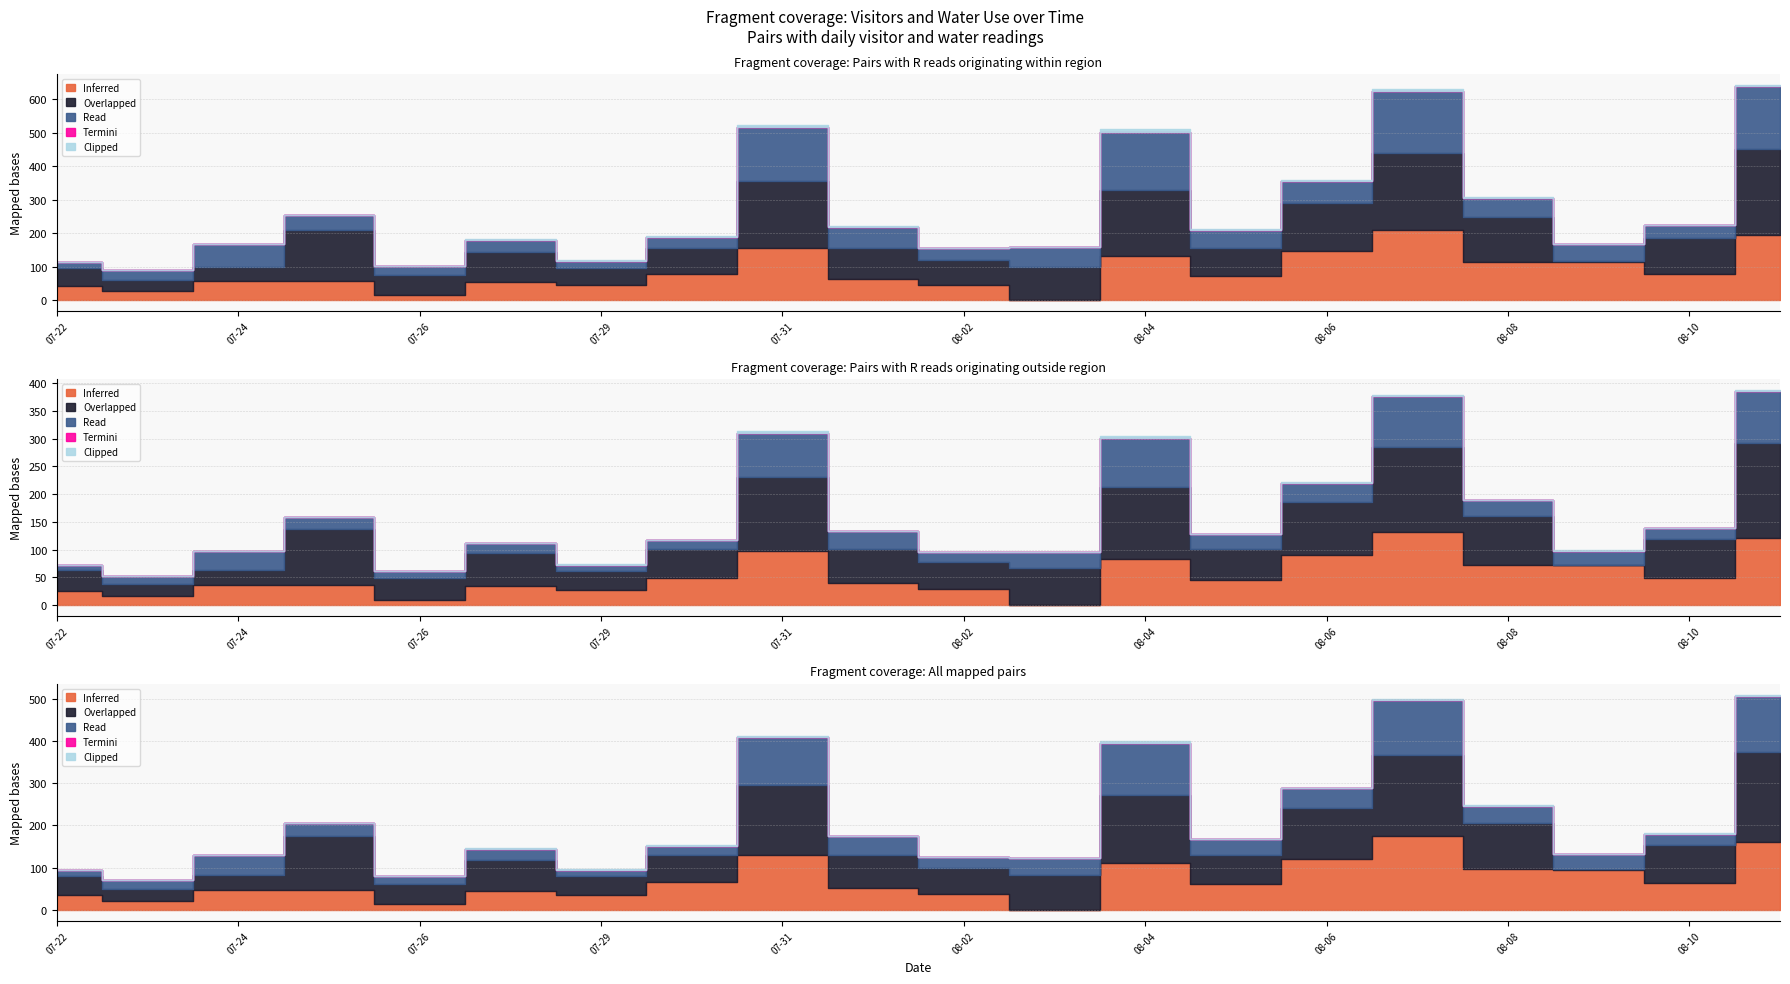

Count the number of data series in this chart.

5